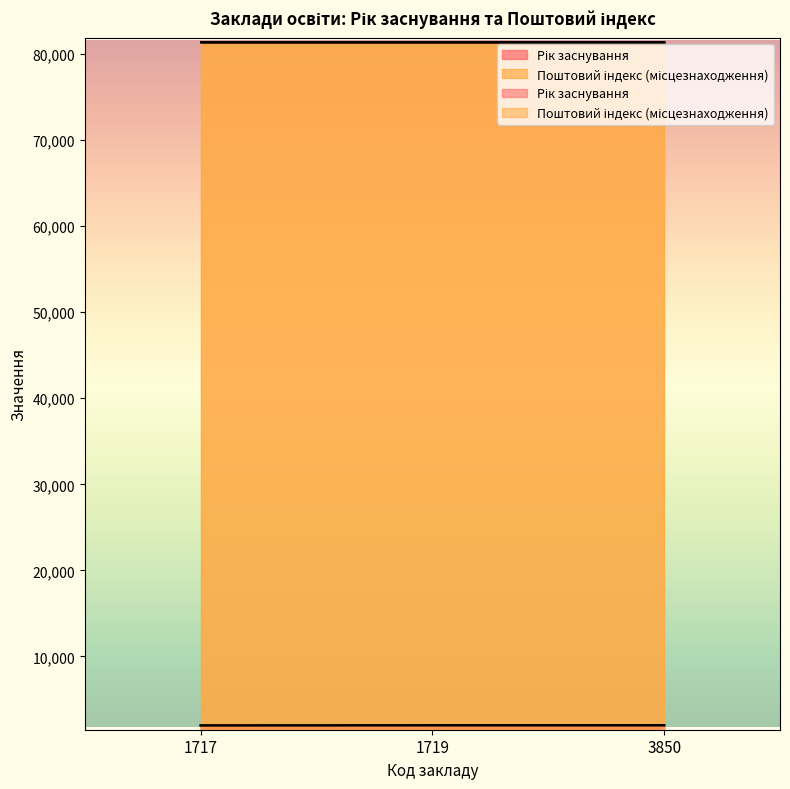

What is the greatest value displayed?

2000